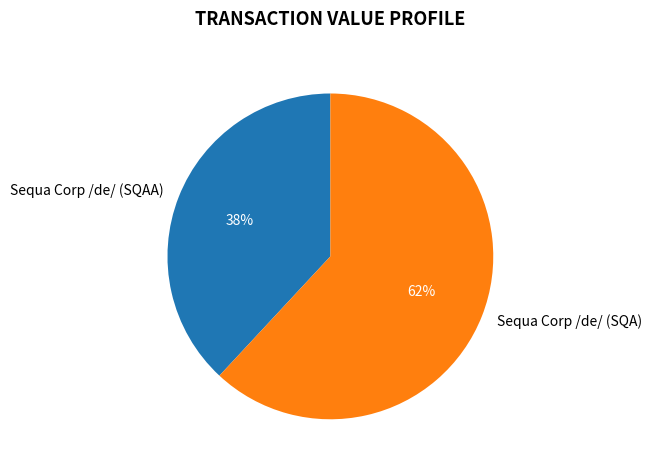

What is the largest slice in the pie chart?

Sequa Corp /de/ (SQA)